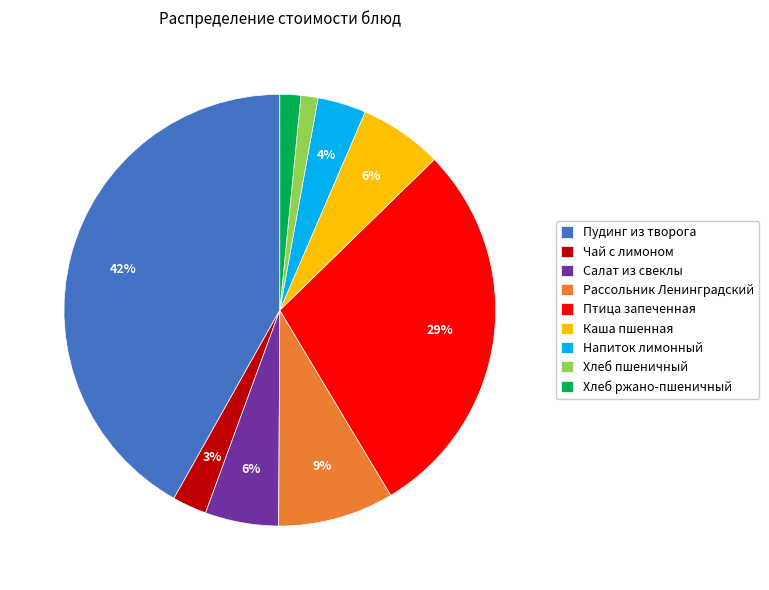

What is the largest slice in the pie chart?

Пудинг из творога